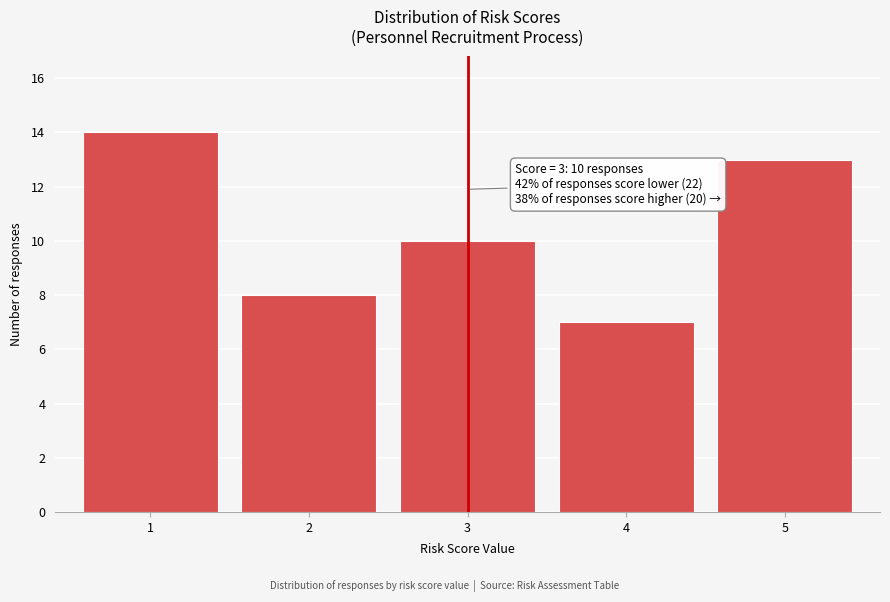

Reading right to left, transcribe all the data shown in this chart.

5=13	4=7	3=10	2=8	1=14